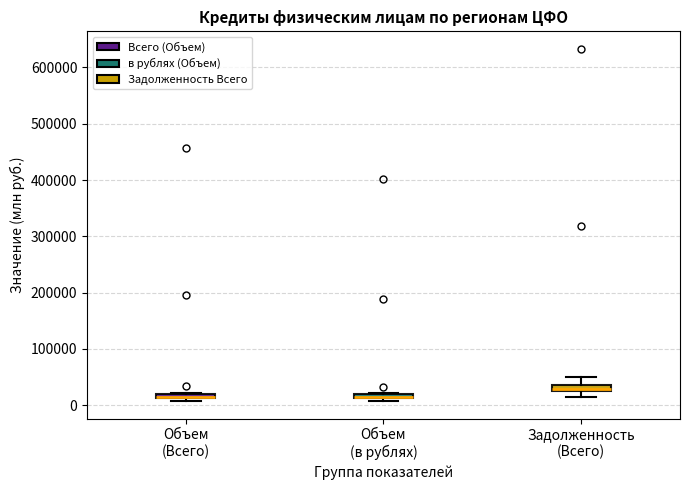

Where is the upper edge of the box for Объем (в рублях) on the y-axis? The values are not printed on the chart, so give them approximately, as read against the axis.

20000